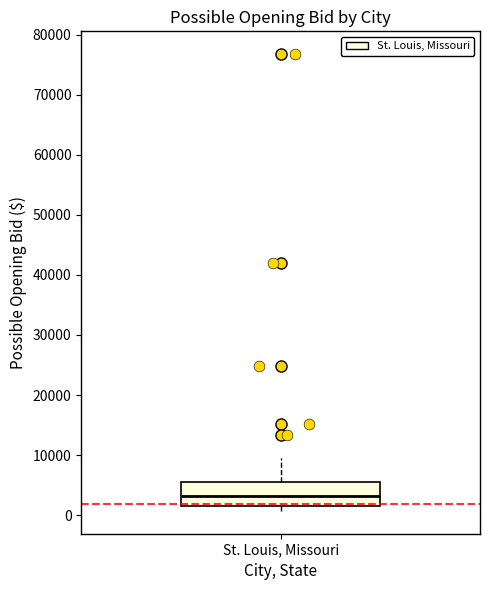

Transcribe this box plot: give where the median line is, the range the box spans, and where the two whiskers end, as read against the y-axis. The values are not printed on the chart, so give them approximately, as read against the axis.

median 3000, box 1000 to 6000, whiskers 1000 (just below the box's lower edge) to 10000